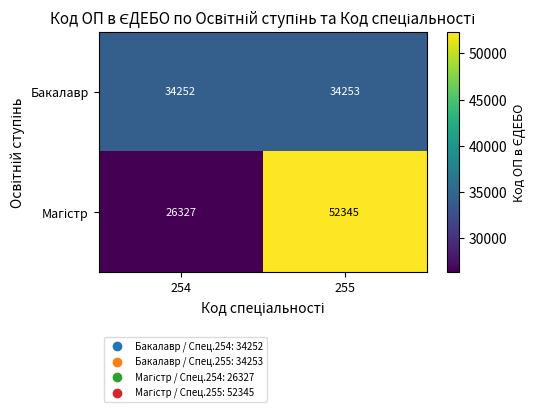

What is the spread (max minus min) of values at 255?

18092